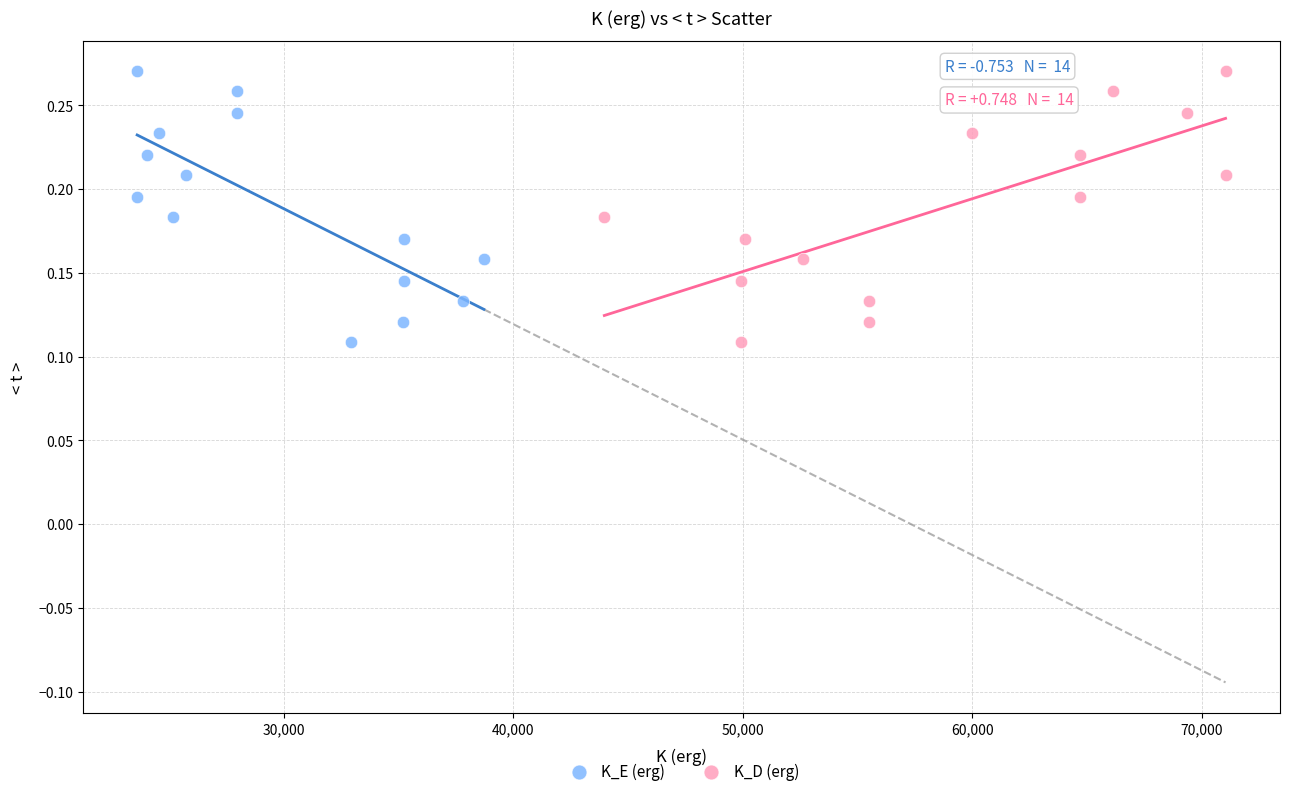

What are all the series names shown in the legend?

K_E (erg), K_D (erg)